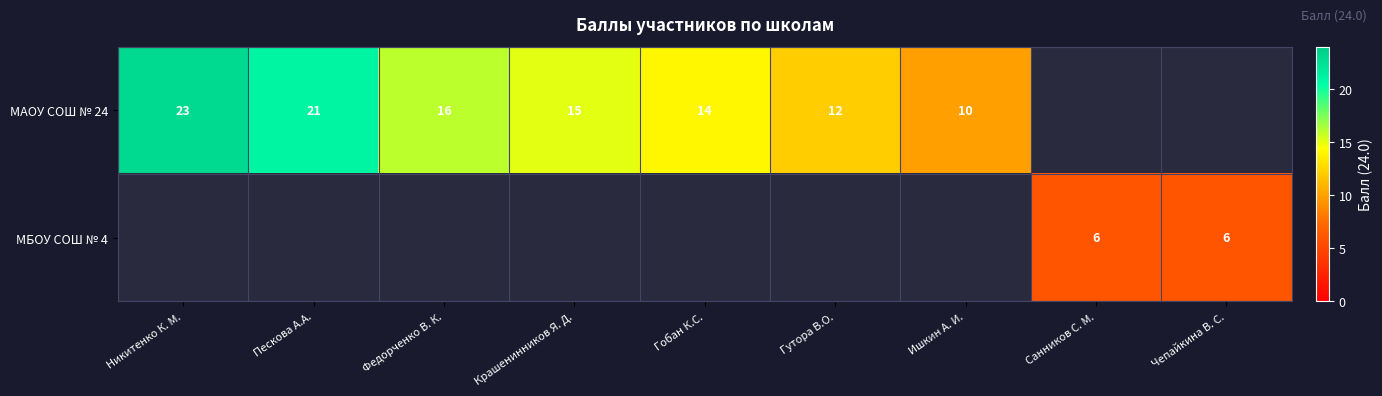

At how many categories does at least one series exceed 19?

2